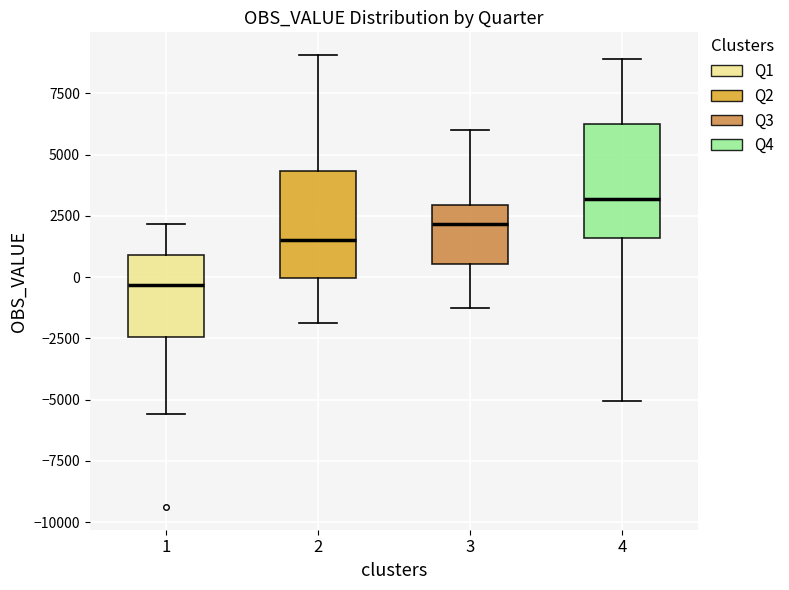

Which box's median line is the highest?

4